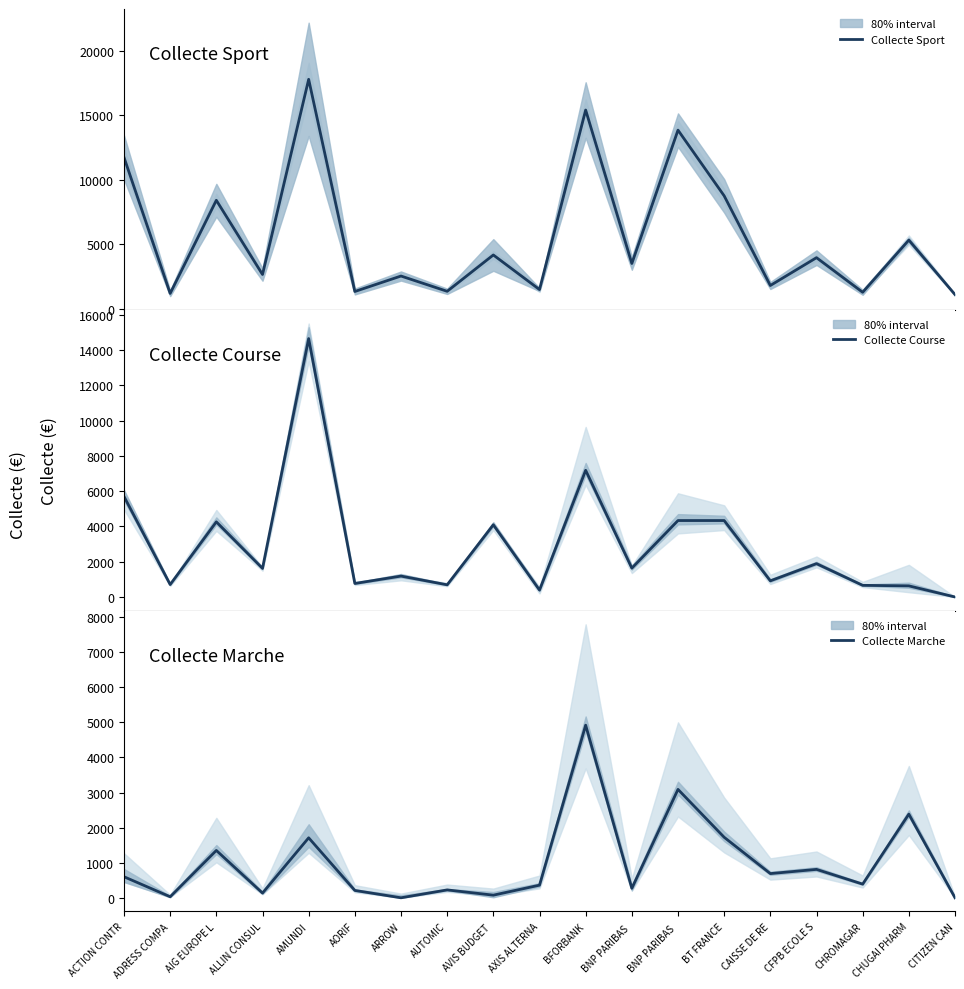

The value of Collecte Sport at ALLIN CONSUL is 2655. True or false?

True